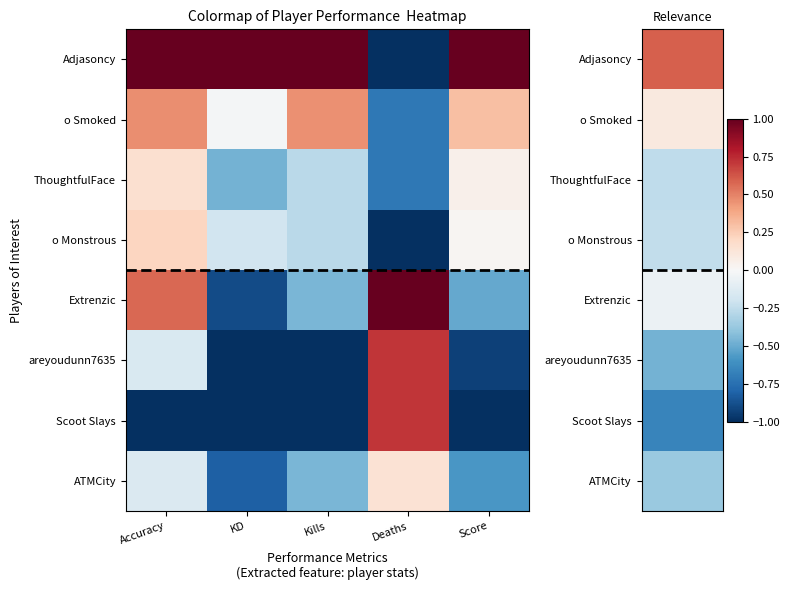

At how many categories does at least one series exceed 0?

5